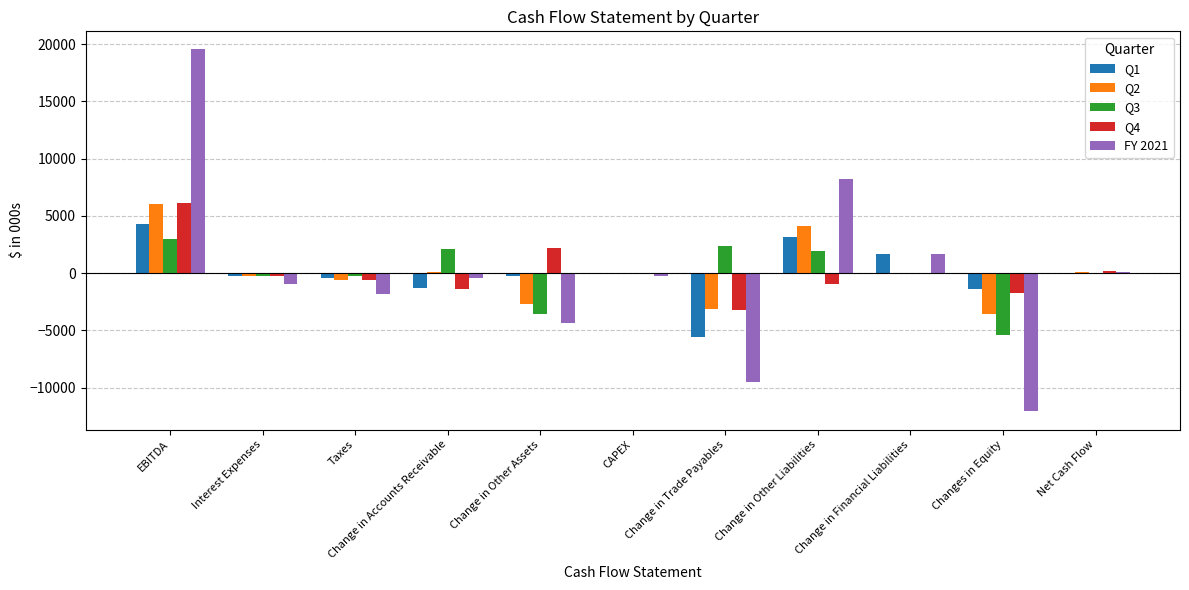

What is the total value across all series at Net Cash Flow?

120.8